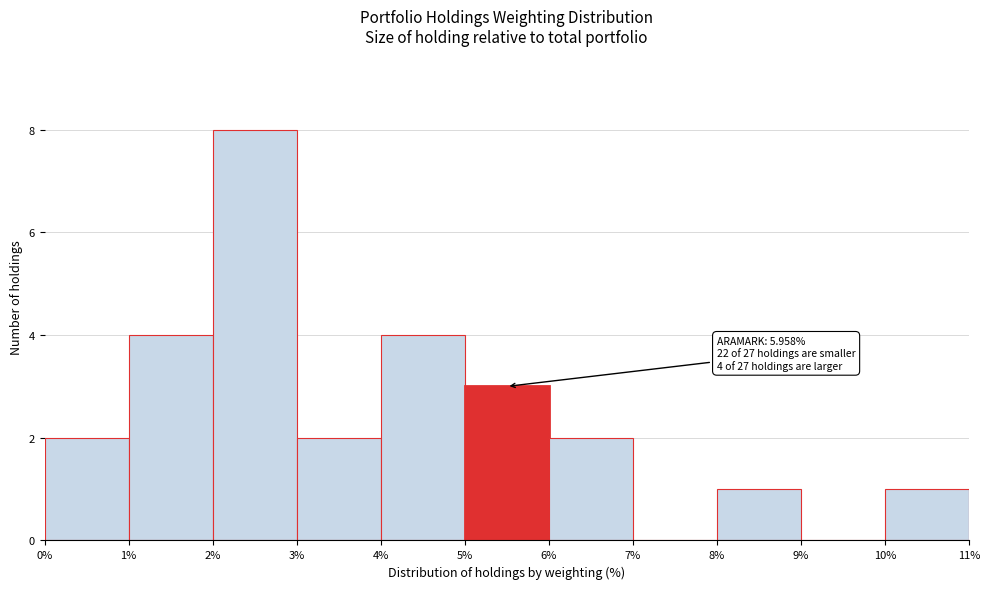

Over which range of the x-axis is the bar tallest?

2% to 3%